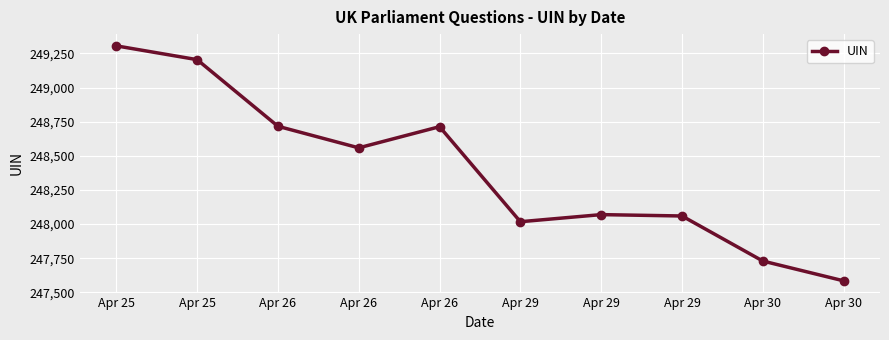

What is the greatest value displayed?

249305